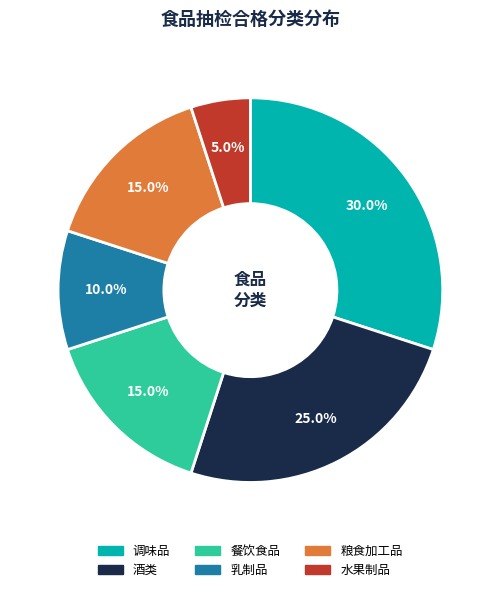

Is there a majority slice in this chart?

No